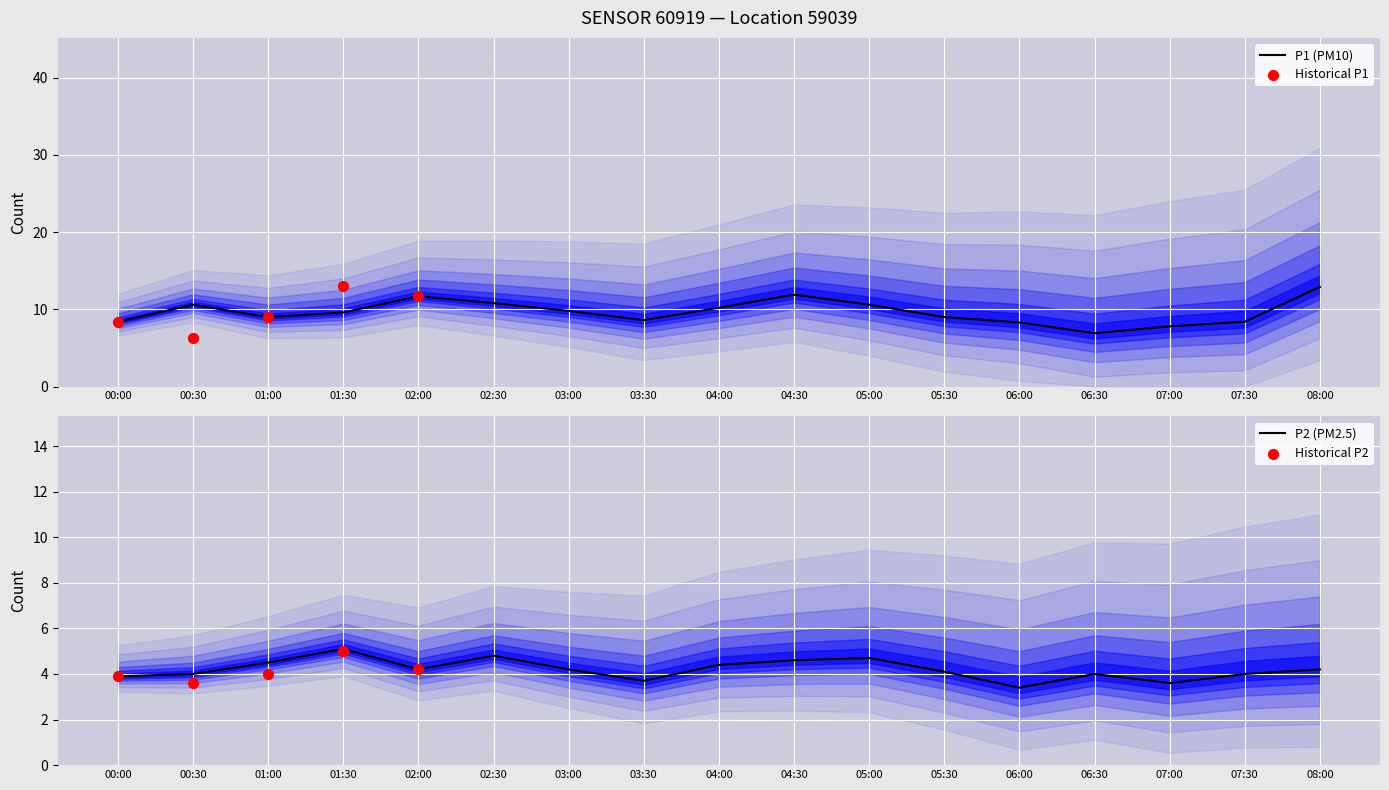

What is the total value across all series at 00:00?

12.3